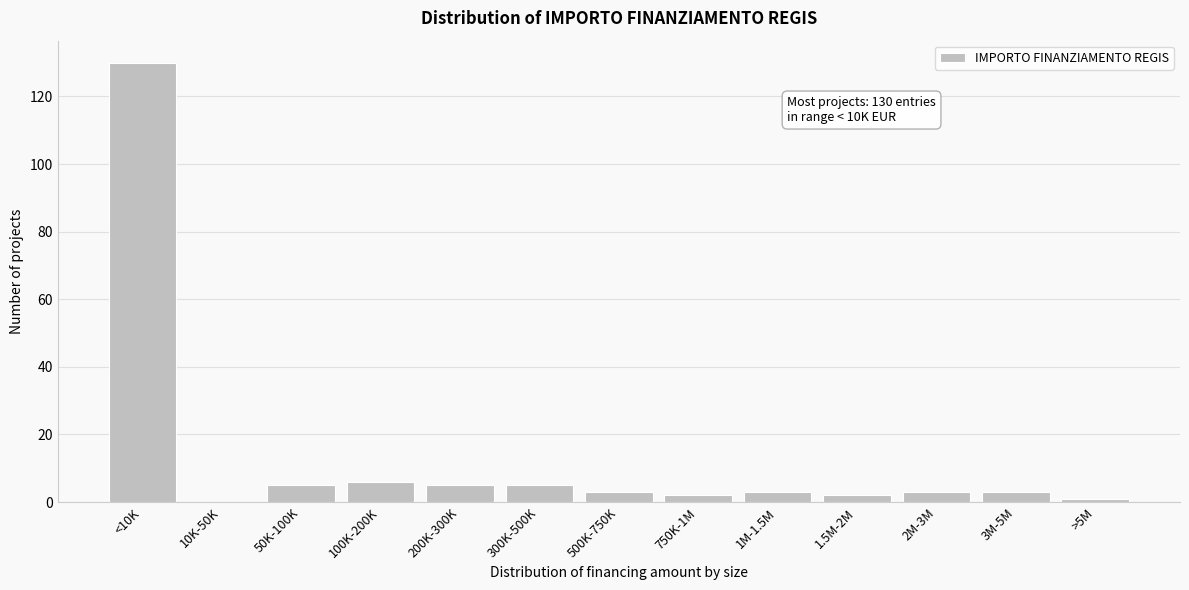

Reading right to left, transcribe all the data shown in this chart.

>5M=1	3M-5M=3	2M-3M=3	1.5M-2M=2	1M-1.5M=3	750K-1M=2	500K-750K=3	300K-500K=5	200K-300K=5	100K-200K=6	50K-100K=5	10K-50K=0	<10K=130